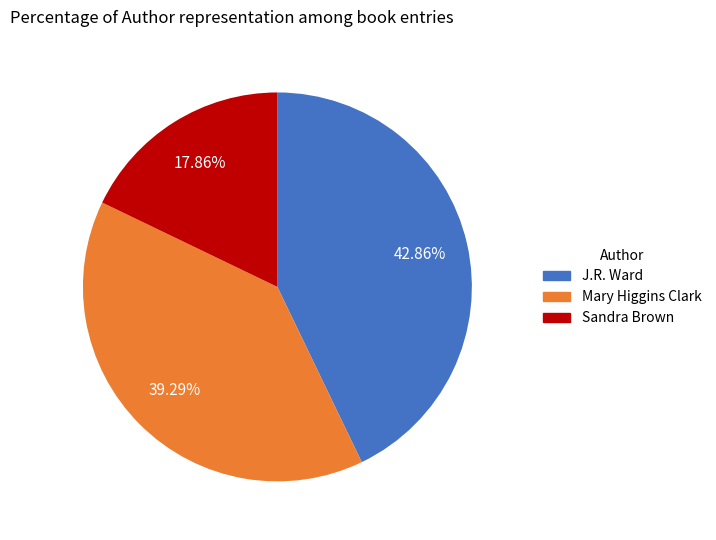

Is Mary Higgins Clark the majority of the pie?

No